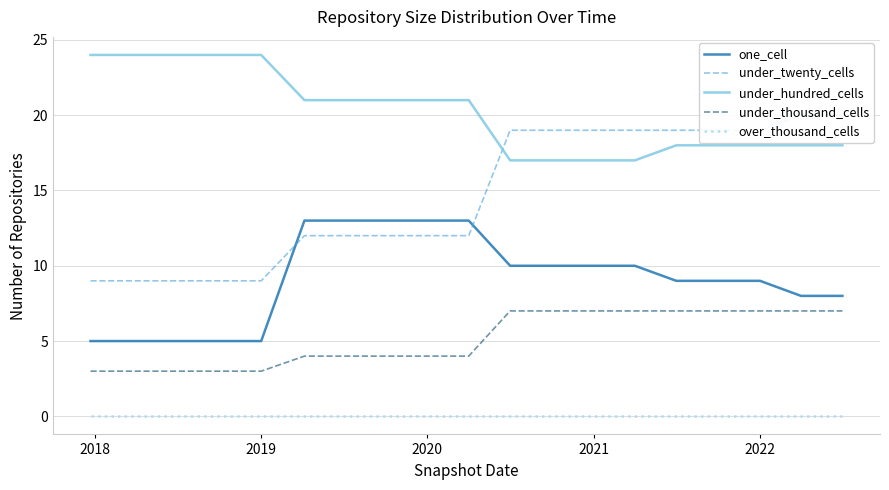

True or false: under_thousand_cells and one_cell intersect in this chart.

False